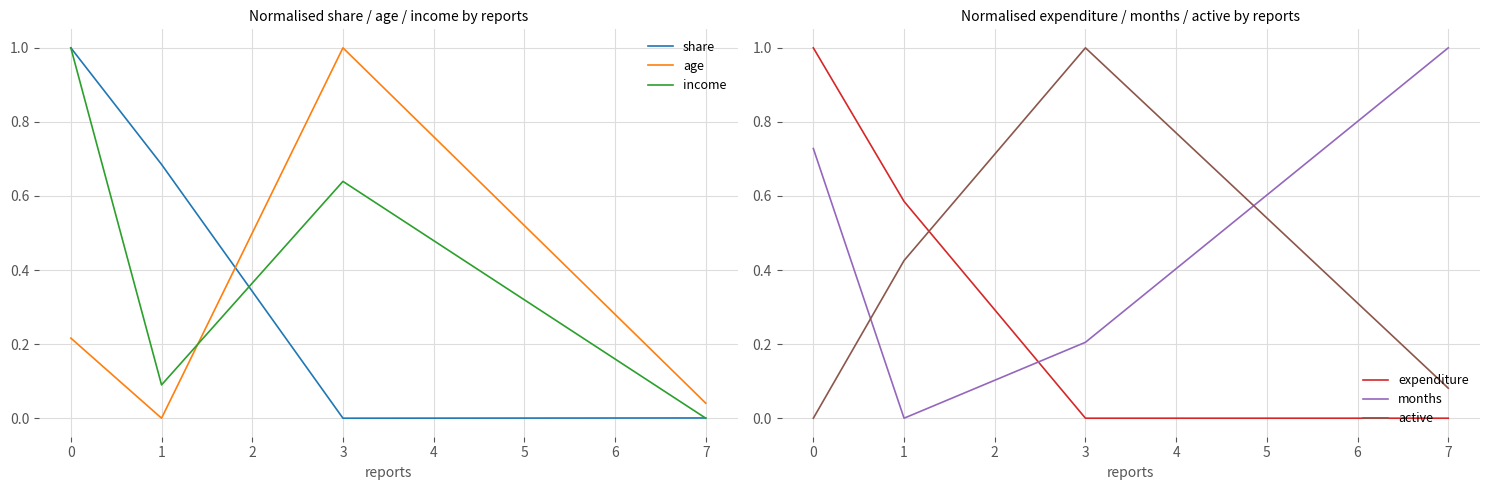

True or false: active and income cross at least once.

True